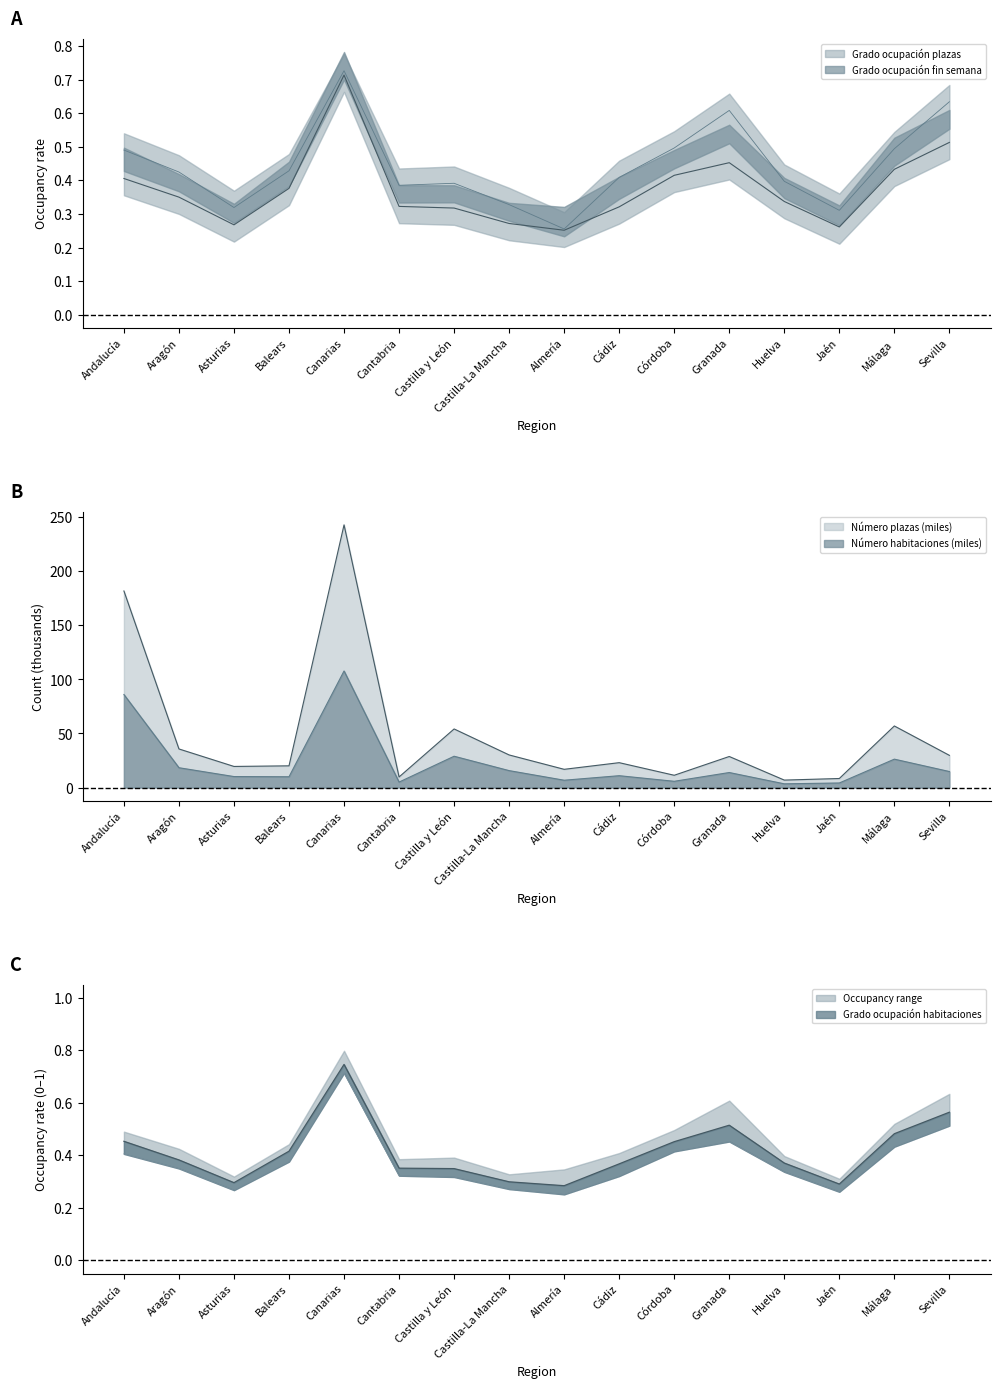

At which category is the sum across all series the highest?

Canarias